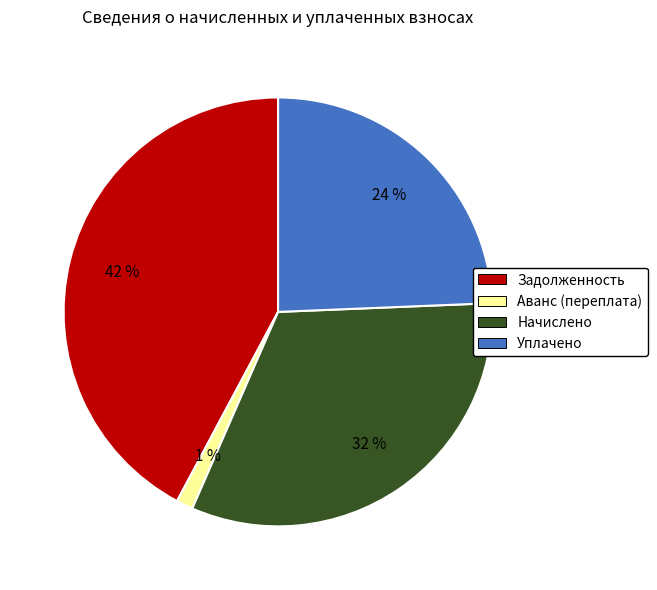

Between Задолженность and Уплачено, which is larger?

Задолженность